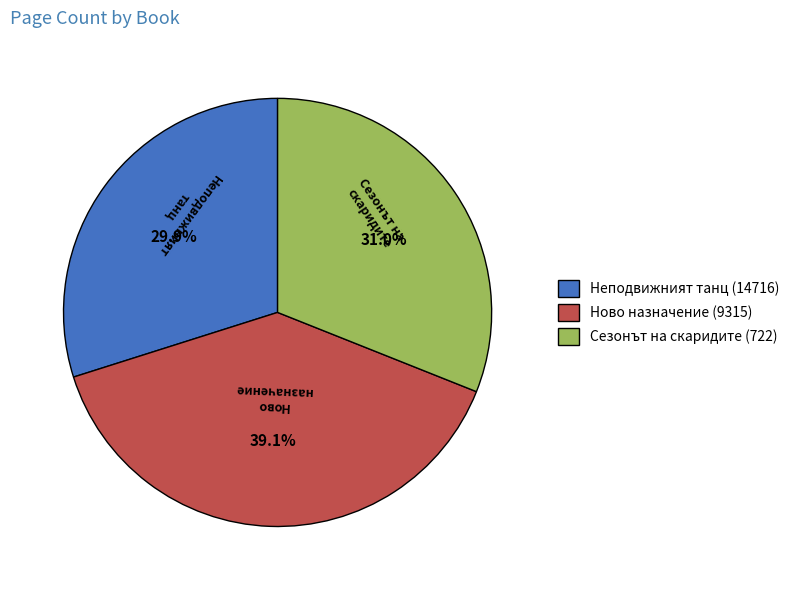

How many segments does this pie chart have?

3